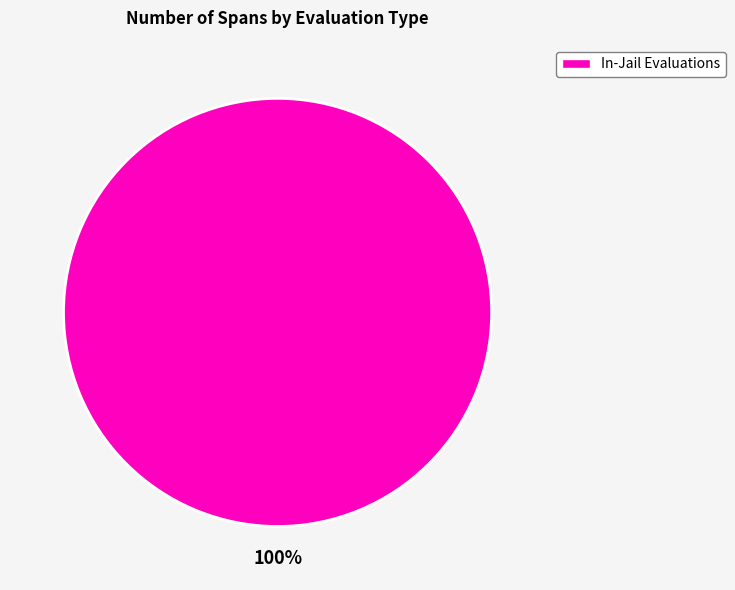

Count the number of slices in the pie.

1